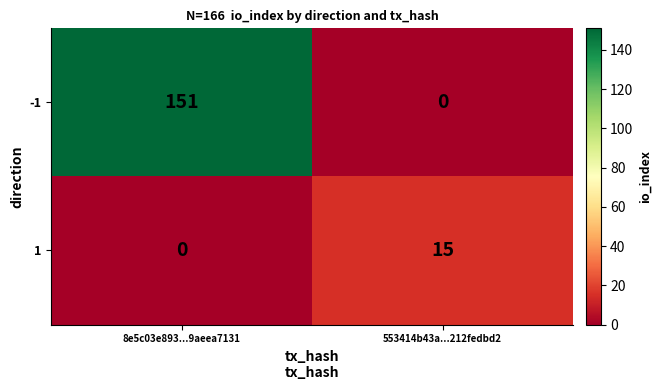

At which category is the sum across all series the highest?

8e5c03e893...9aeea7131